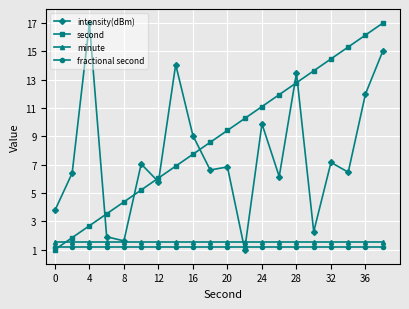

What is the difference between the second highest and minimum values in the second series?

15.2